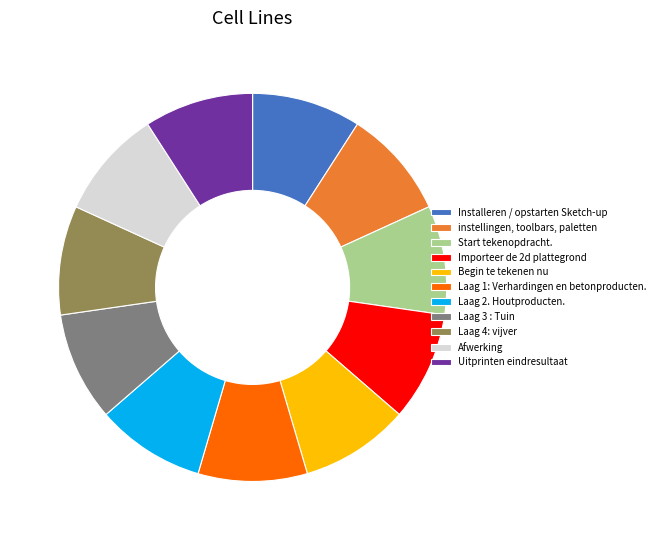

Do Laag 1: Verhardingen en betonproducten. and instellingen, toolbars, paletten together represent more than half of the pie?

No